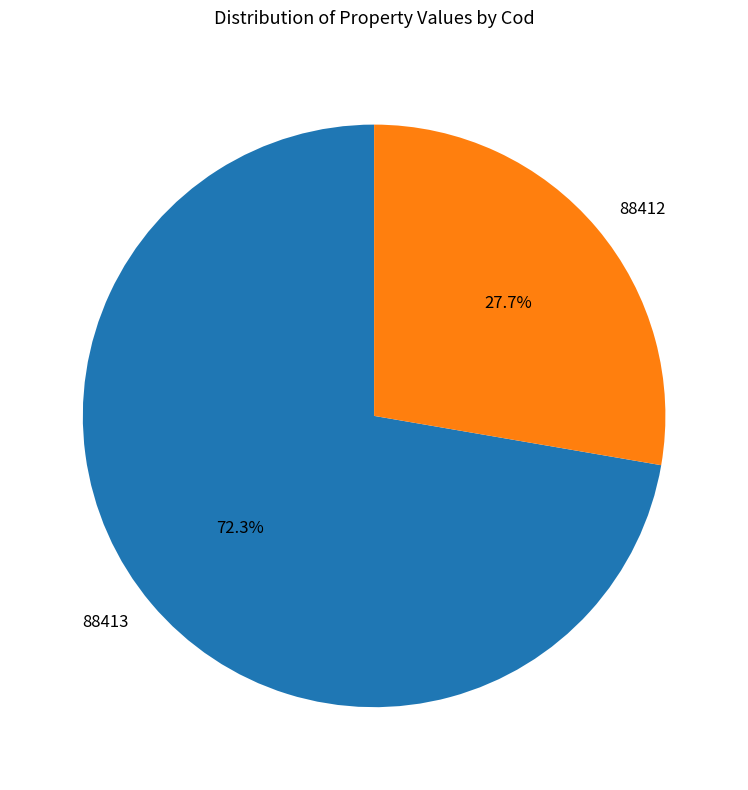

Which slice represents more than half of the pie?

88413